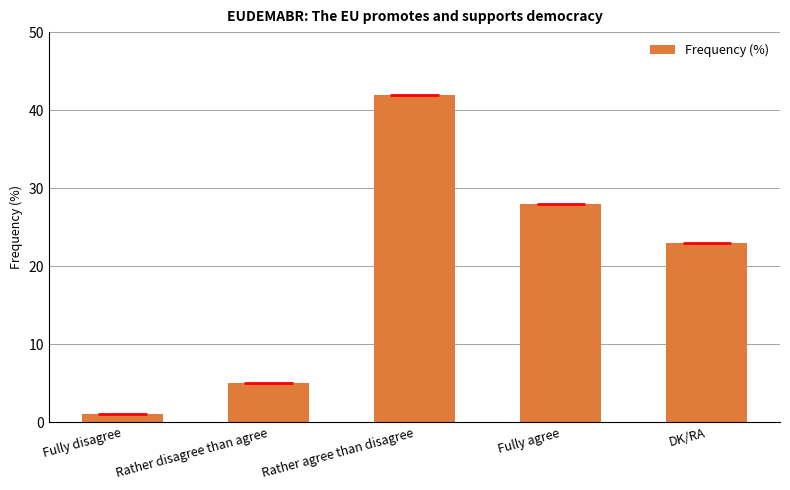

How many values exceed 23?

2